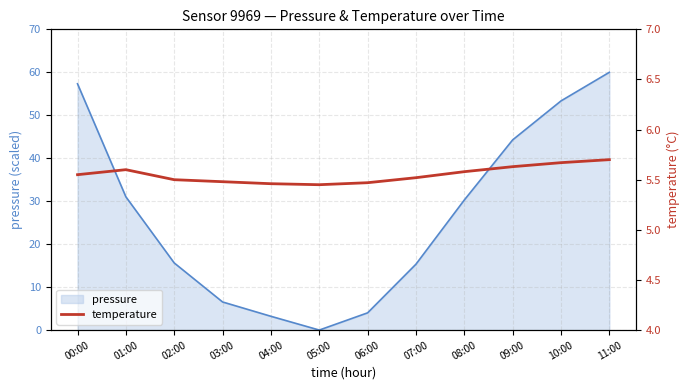

Which label corresponds to the smallest value in the chart?

05:00